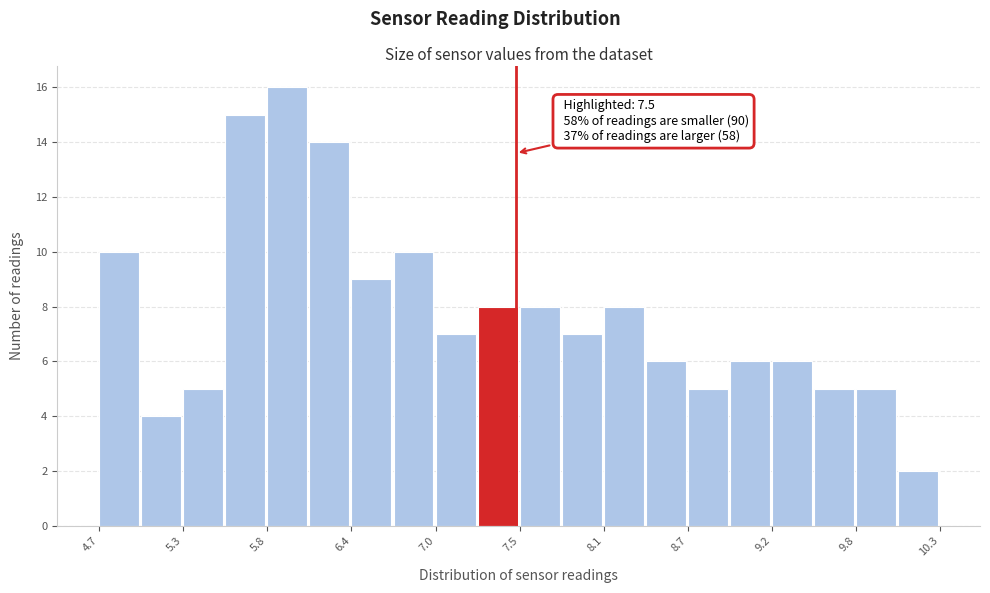

Read against the x-axis, roughly where is the centre of the tallest bar?

6.0